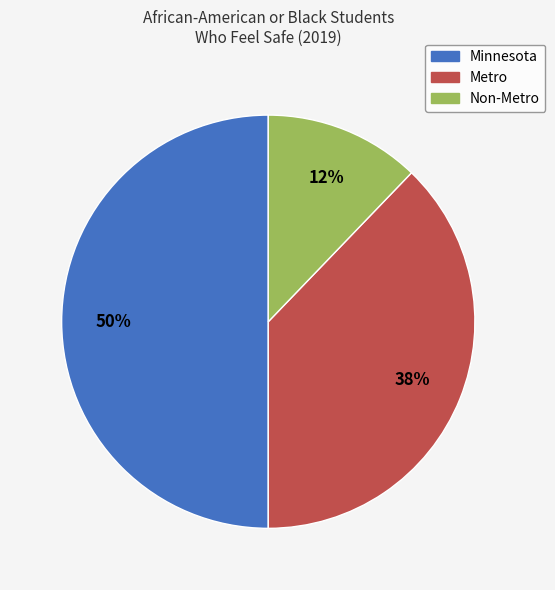

How many segments does this pie chart have?

3